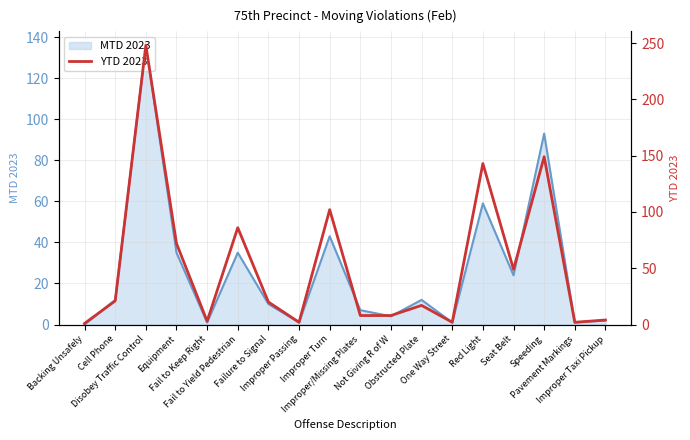

How many points are lower than both their immediate neighbors (excluding endpoints)?

5